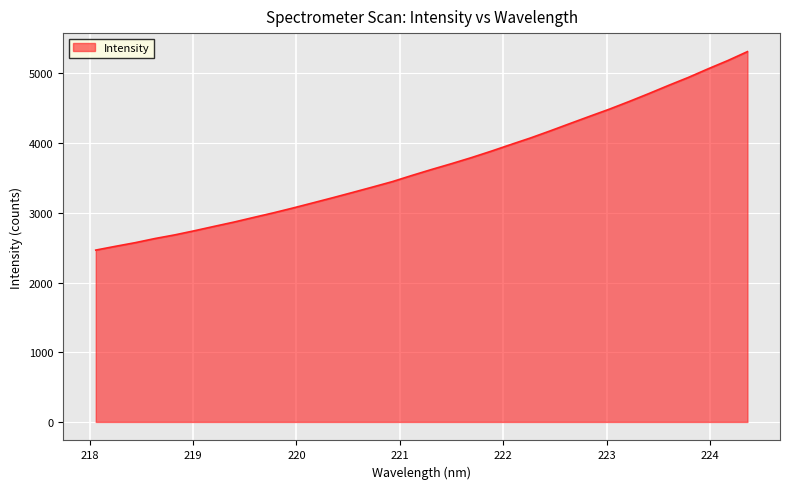

What is the sum of all values?

125309.6